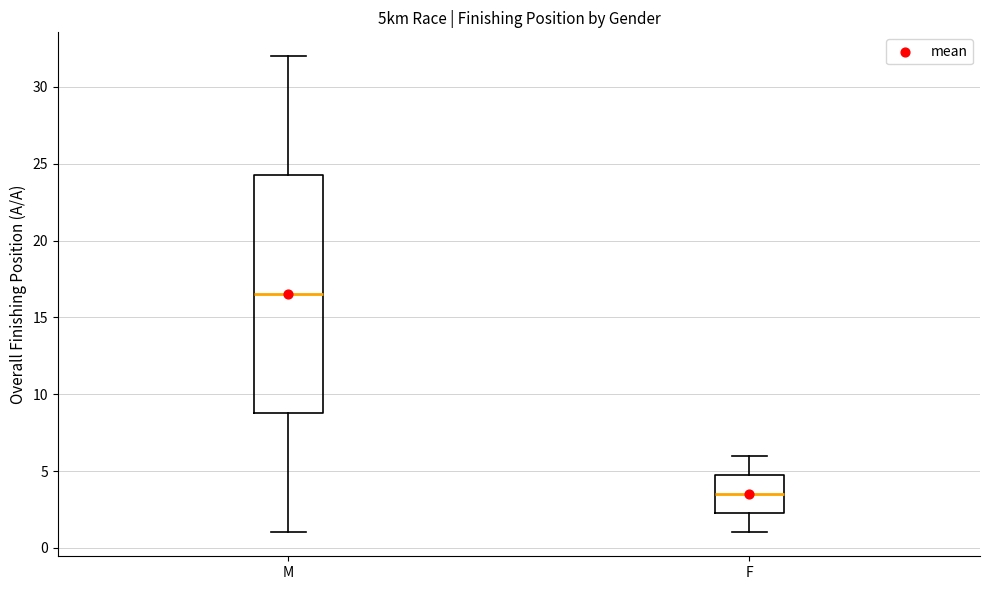

Reading left to right, read every box against the y-axis: the position of its median line, the range the box covers, and the ends of its whiskers. The values are not printed on the chart, so give them approximately, as read against the axis.

M: median 16.5, box 9.0 to 24.5, whiskers 1.0 to 32.0
F: median 3.5, box 2.5 to 5.0, whiskers 1.0 to 6.0